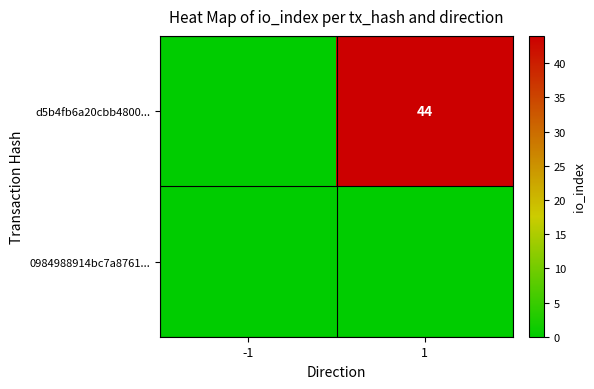

The value of d5b4fb6a20cbb4800... at 1 is 44. True or false?

True